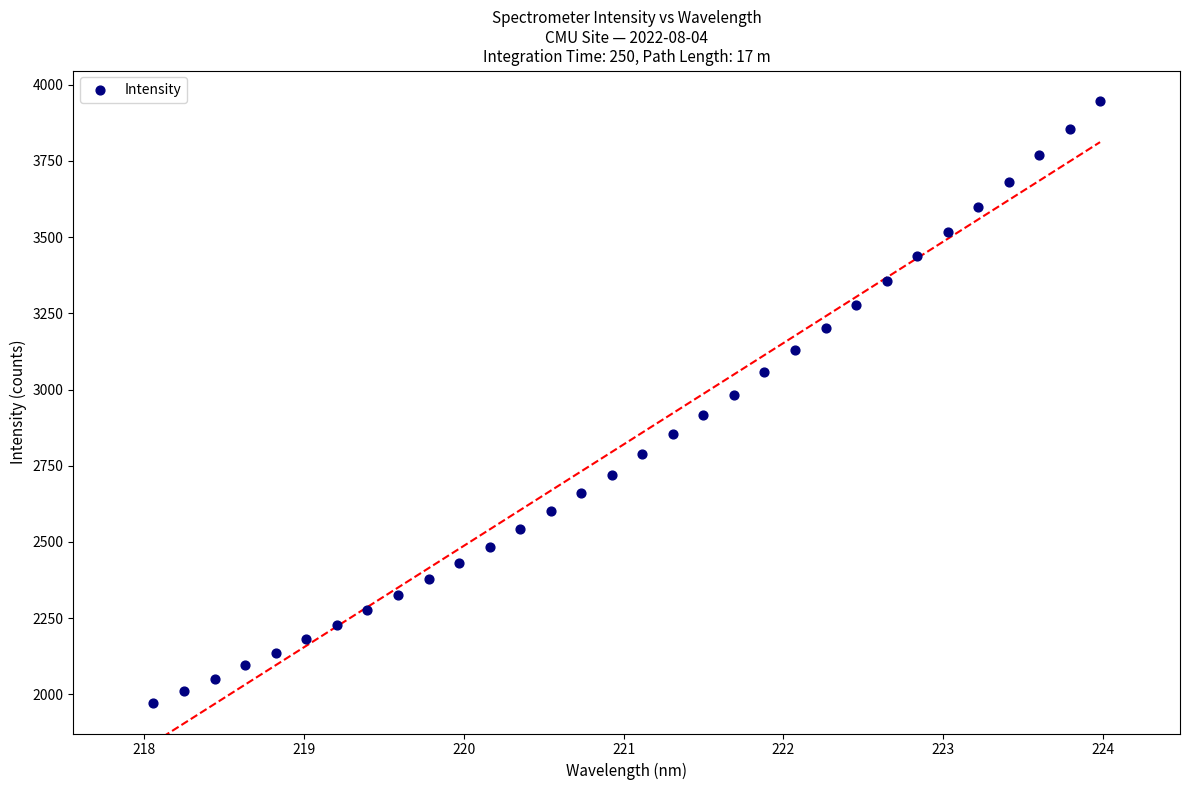

What is the range of Y values (max minus min)?

1975.5